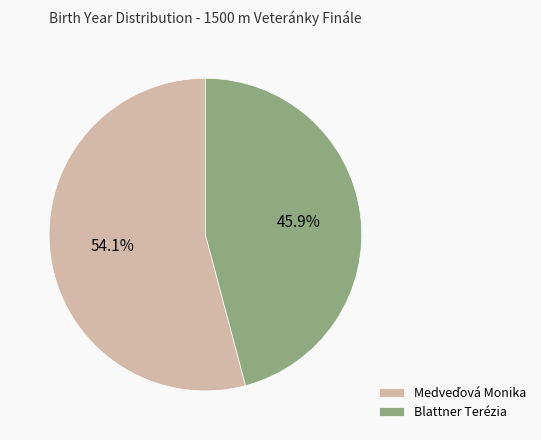

True or false: Blattner Terézia accounts for 59% of the total.

False